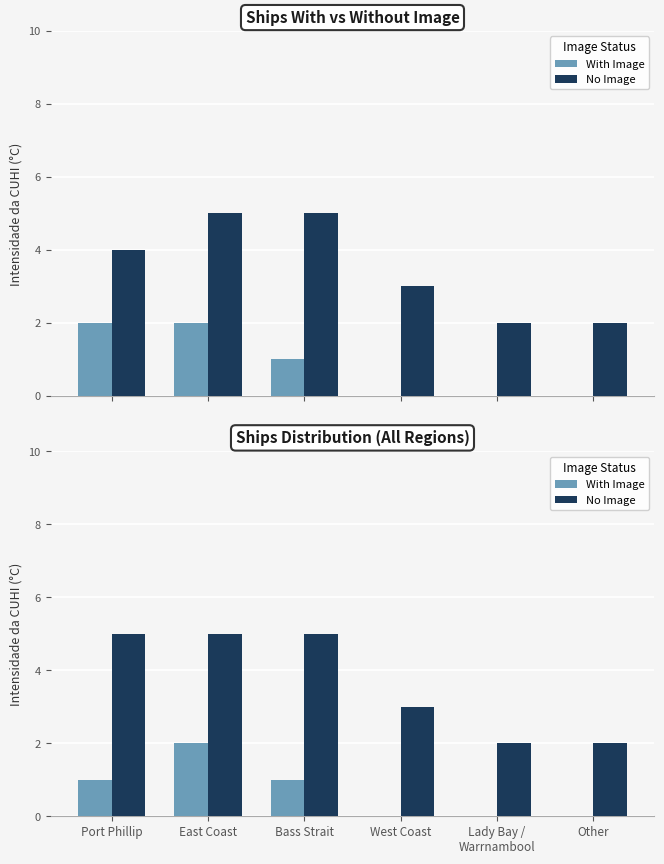

What is the label of the 2nd bar from the left?

East Coast